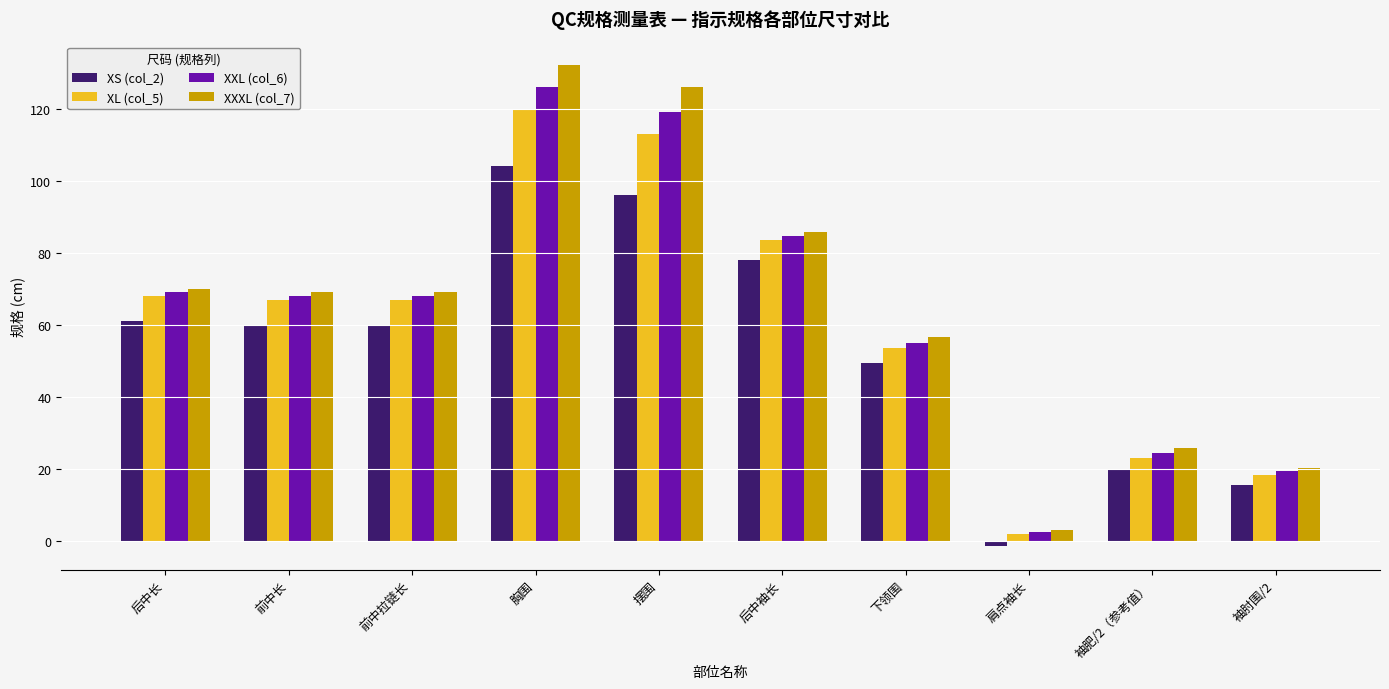

What is the label of the 8th bar from the left?

肩点袖长